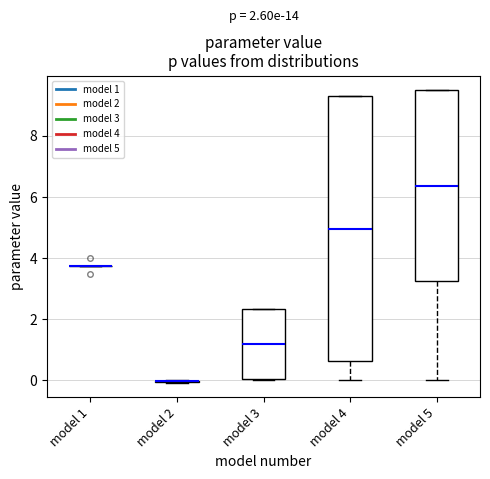

Comparing the boxes themselves (not the whiskers), which one is the tallest?

model 4